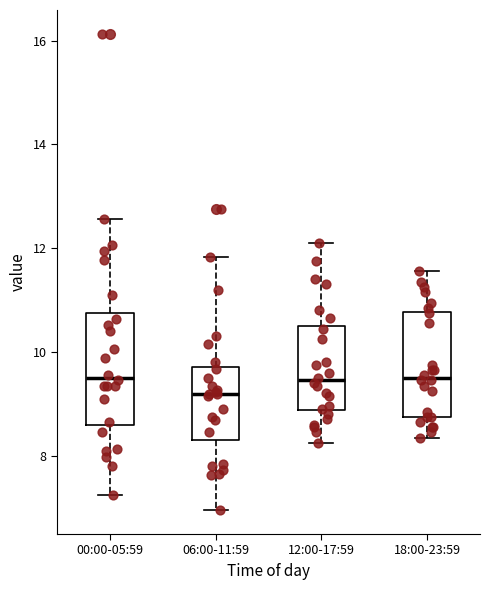

Where does the upper whisker of the box for 12:00-17:59 end on the y-axis? The values are not printed on the chart, so give them approximately, as read against the axis.

12.2